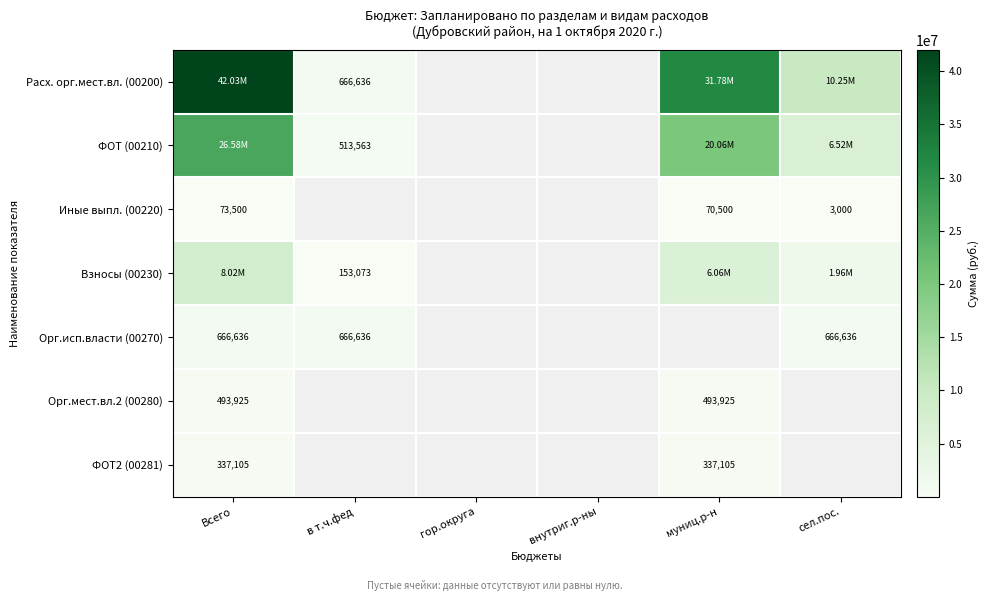

Which series has the widest spread of values?

Расх. орг.мест.вл. (00200)